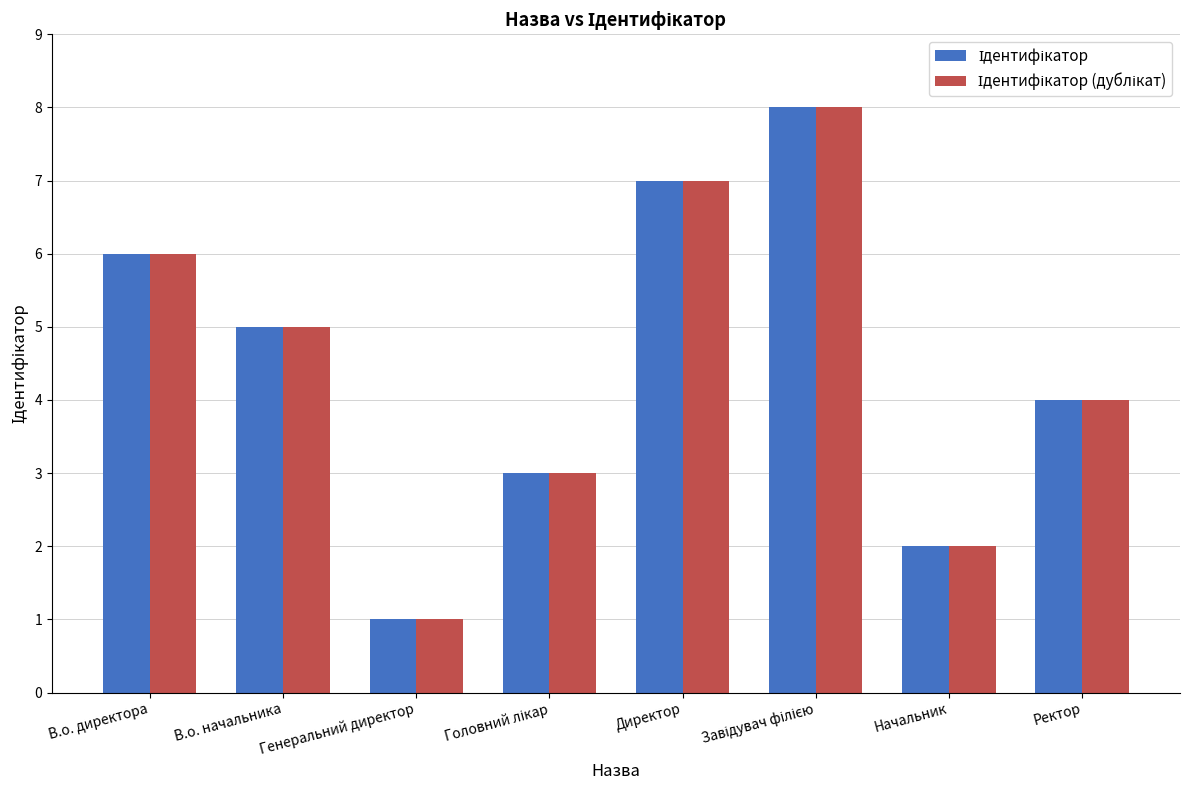

What is the total value across all series at В.о. начальника?

10